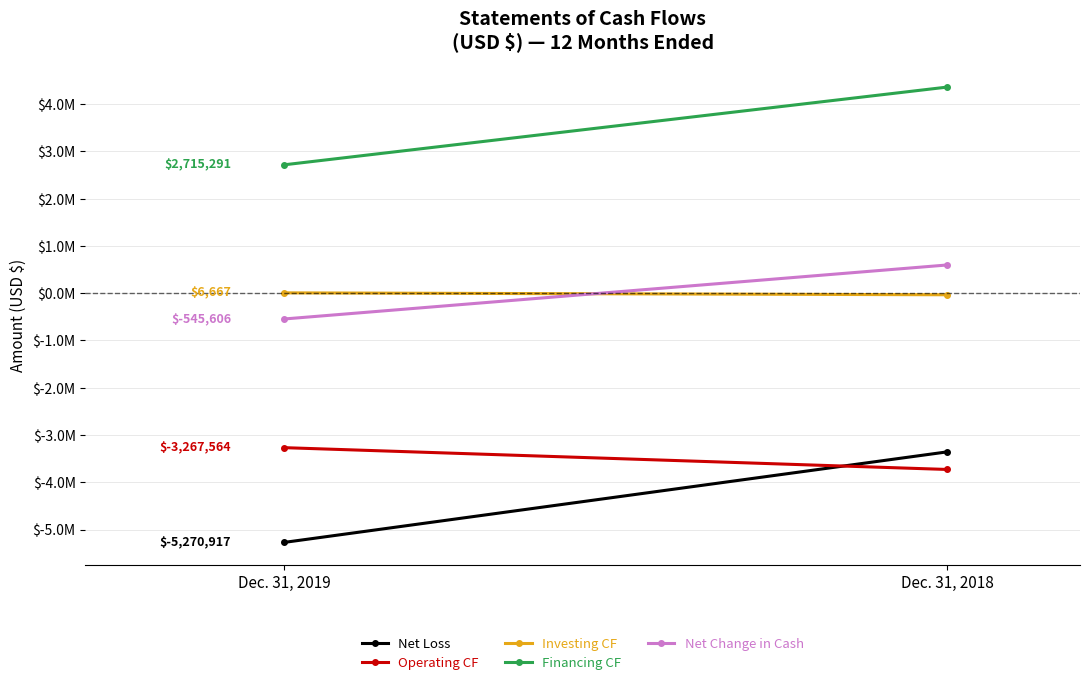

What are all the series names shown in the legend?

Net Loss, Operating CF, Investing CF, Financing CF, Net Change in Cash